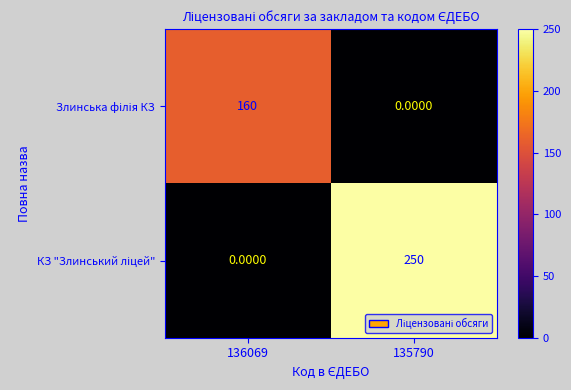

What is the difference between the highest and lowest values at 135790?

250